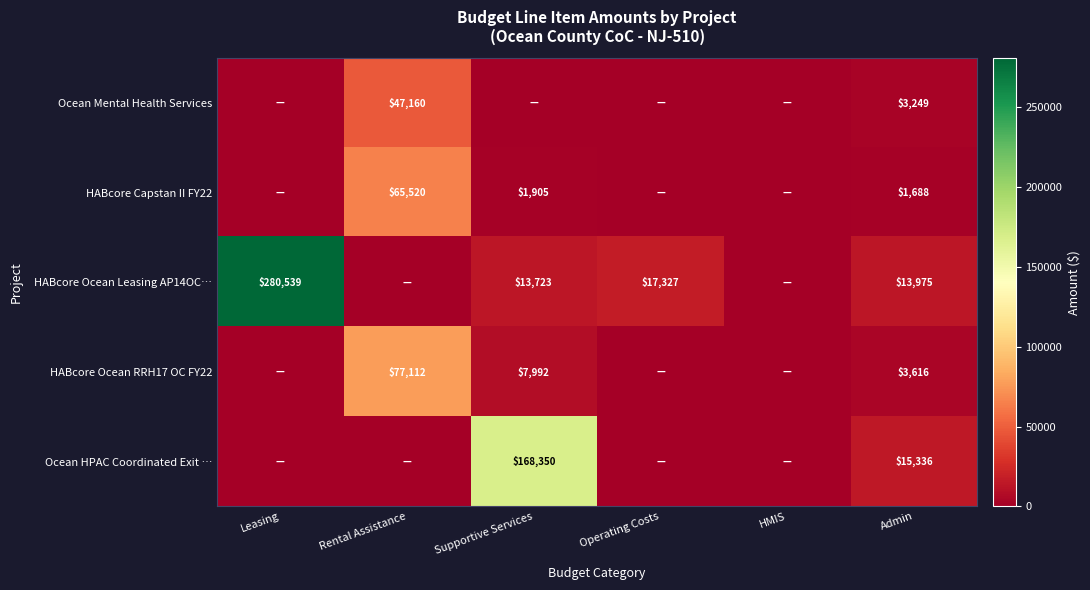

How many distinct data groups are displayed?

5